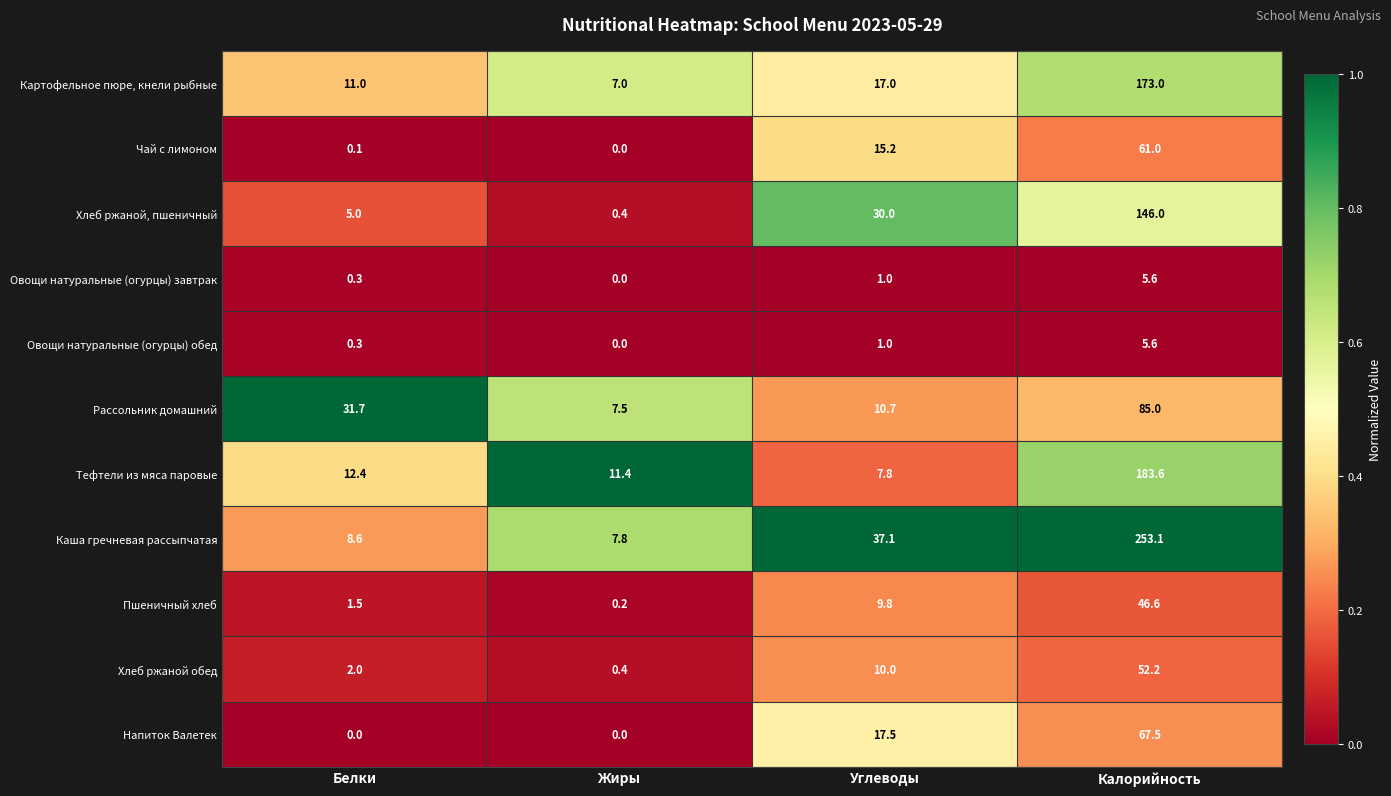

List the labels in order of Овощи натуральные (огурцы) завтрак value, largest first.

Калорийность, Углеводы, Белки, Жиры